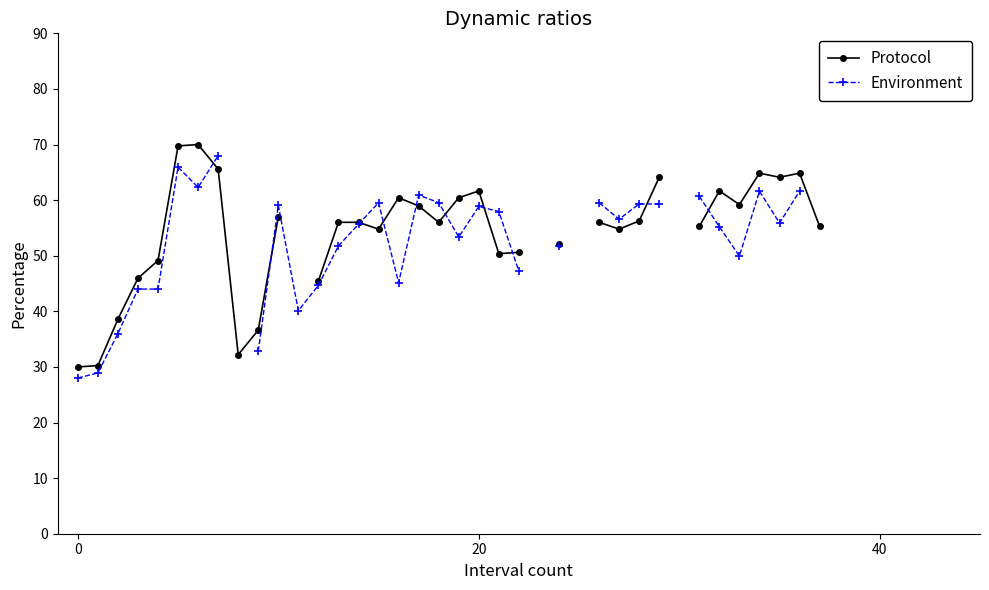

How many data points in Protocol are less than 56?

15